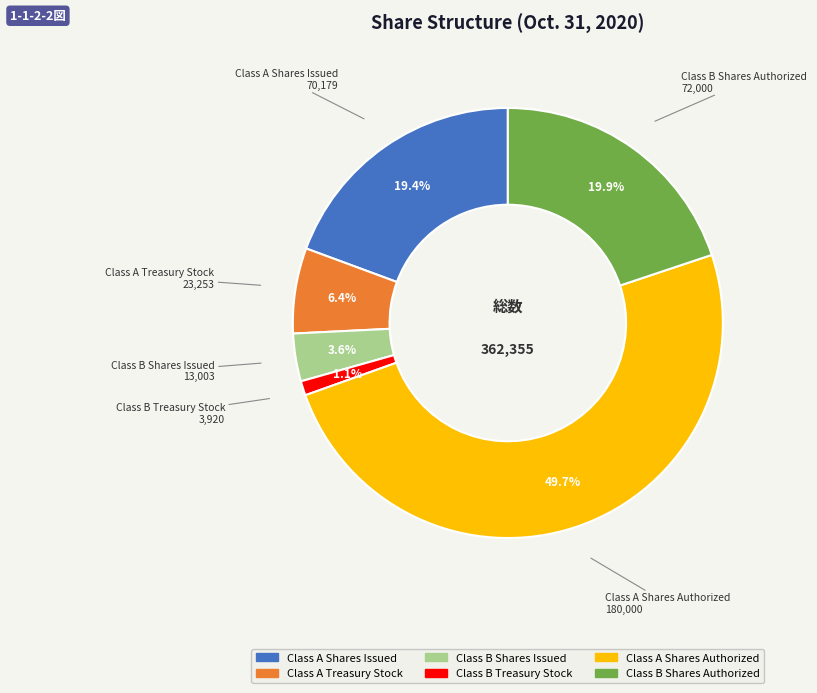

To the nearest percent, what portion does Class B Shares Issued represent?

4%